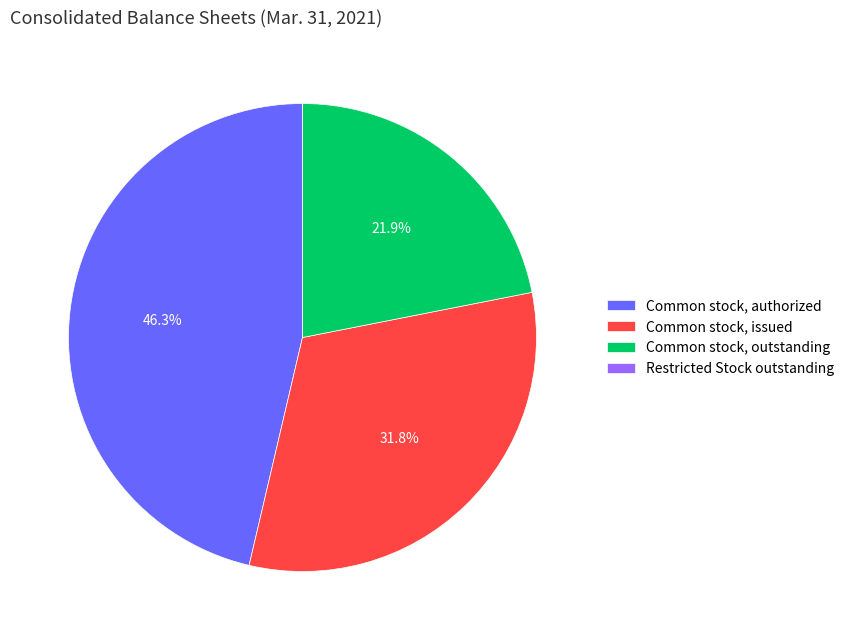

Do Common stock, issued and Common stock, authorized together represent more than half of the pie?

Yes